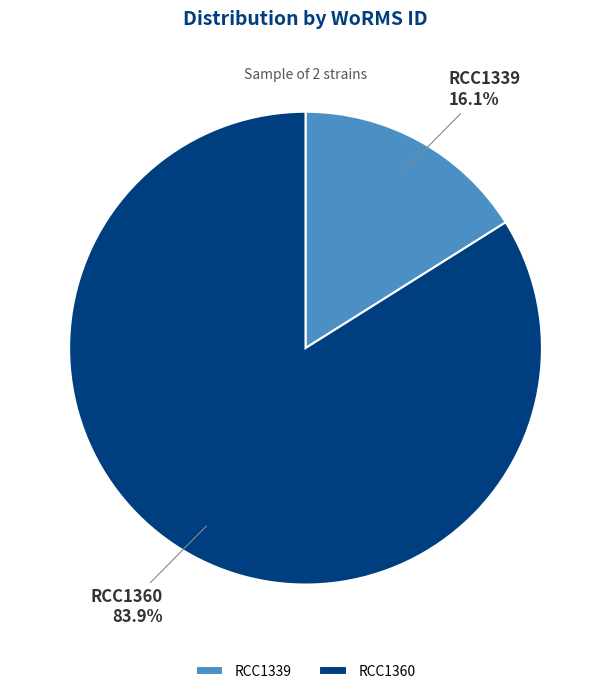

To the nearest percent, what percentage of the pie is RCC1339?

16%